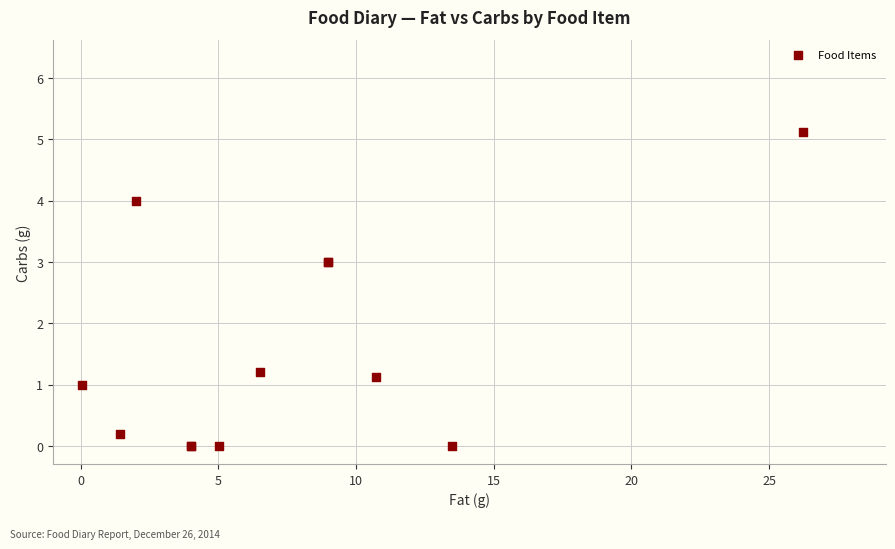

What Y value in the scatter plot is closest to 2?

1.2